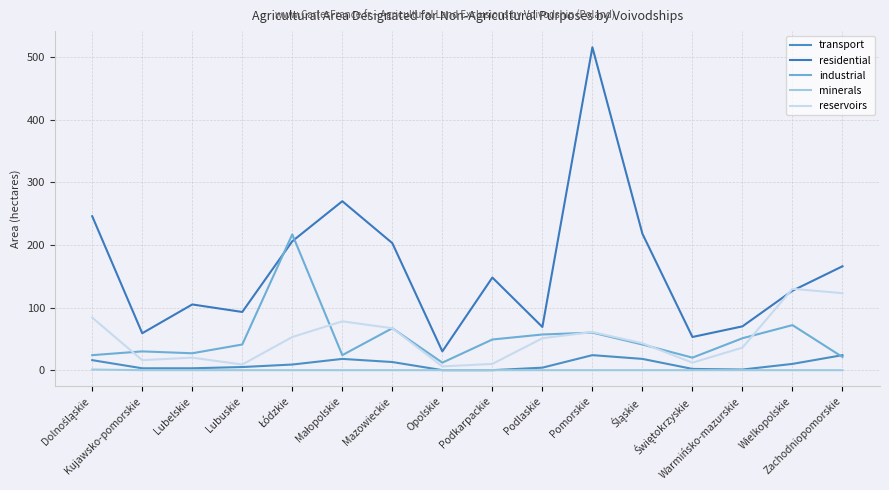

At Zachodniopomorskie, list the series in order from smallest to largest.

minerals, industrial, transport, reservoirs, residential